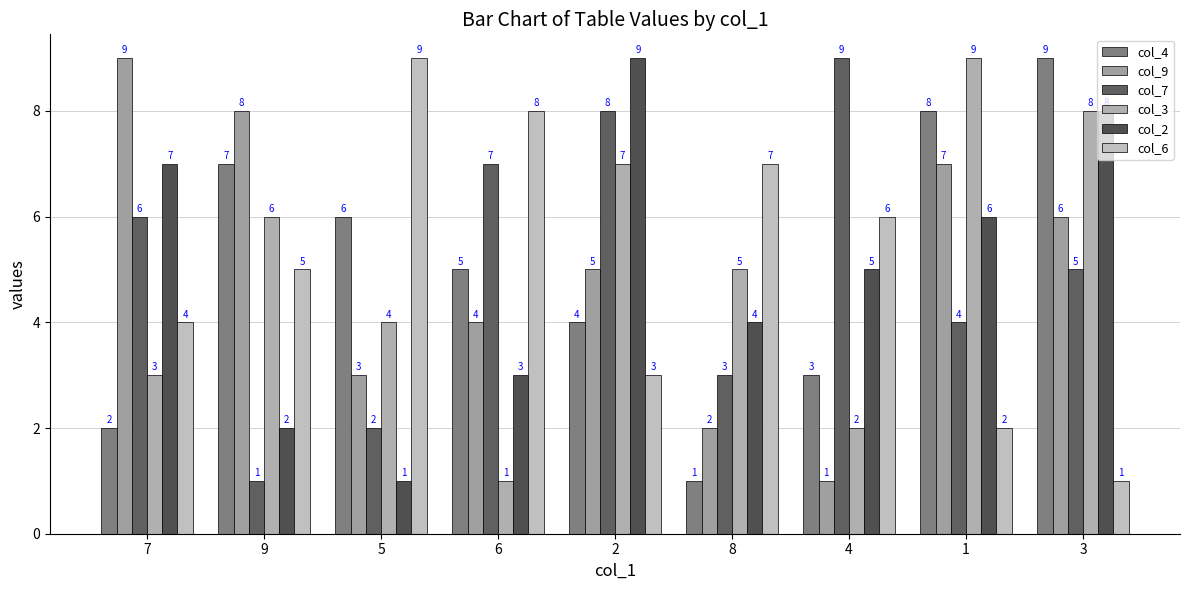

What is the label of the 9th bar from the left?

3